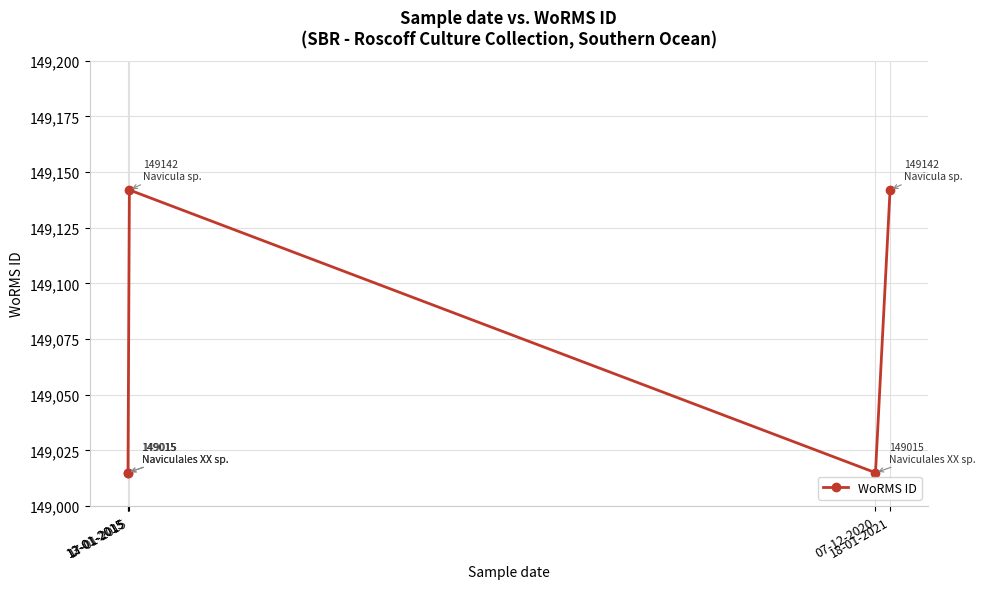

Which has a higher value, 17-01-2015 or 12-01-2015?

17-01-2015